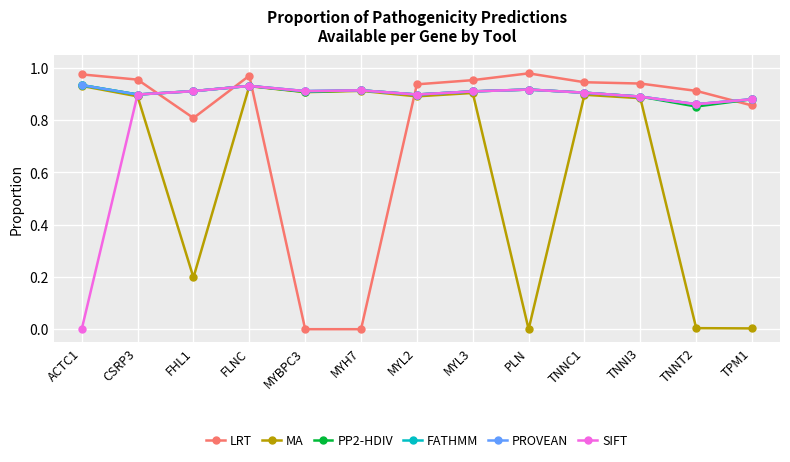

Is this an area chart (filled region under the line)?

No